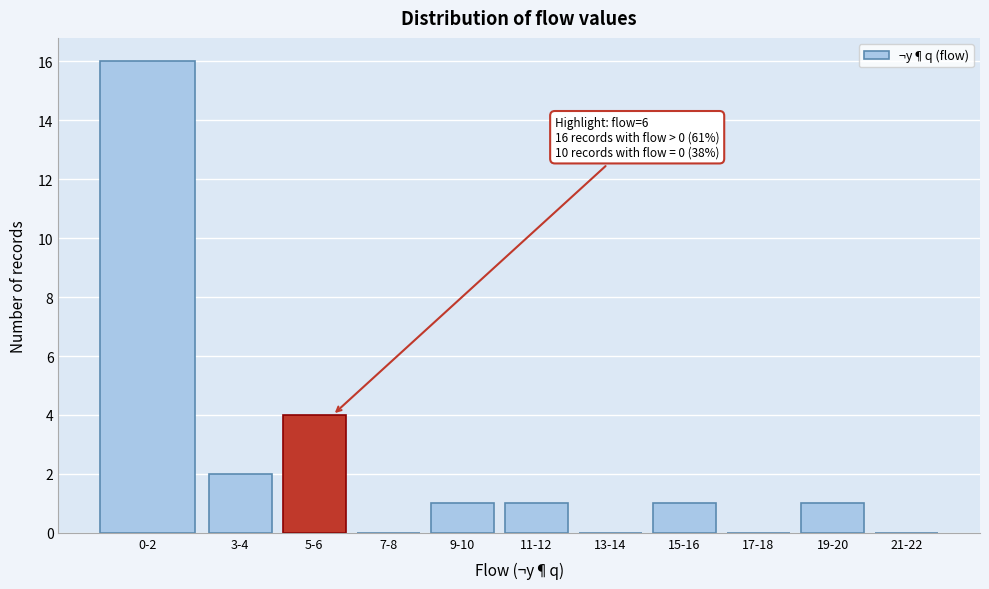

Reading left to right, what are all the values shown in this chart?

0-2=16	3-4=2	5-6=4	7-8=0	9-10=1	11-12=1	13-14=0	15-16=1	17-18=0	19-20=1	21-22=0